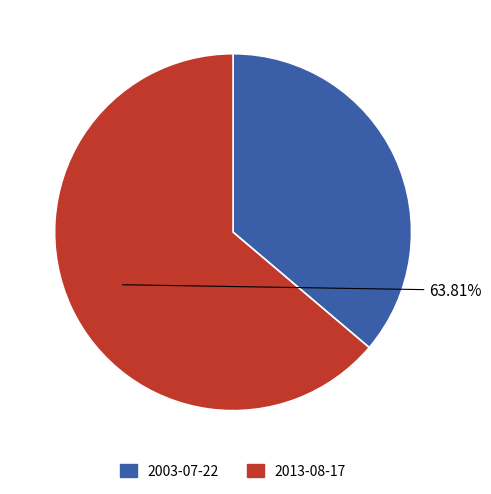

What percentage is the 2003-07-22 slice, to the nearest percent?

36%